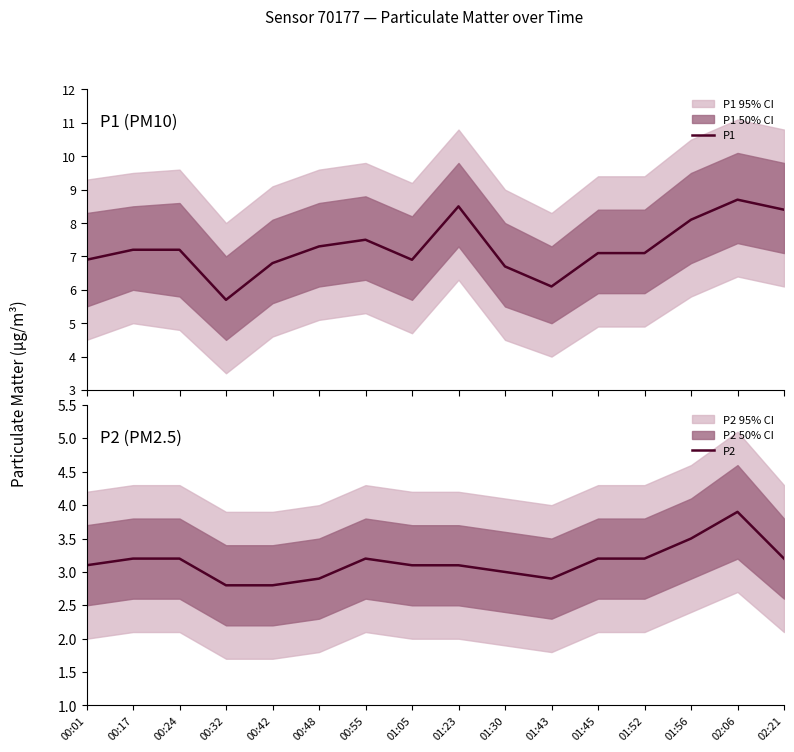

What is the smallest value displayed?

2.8